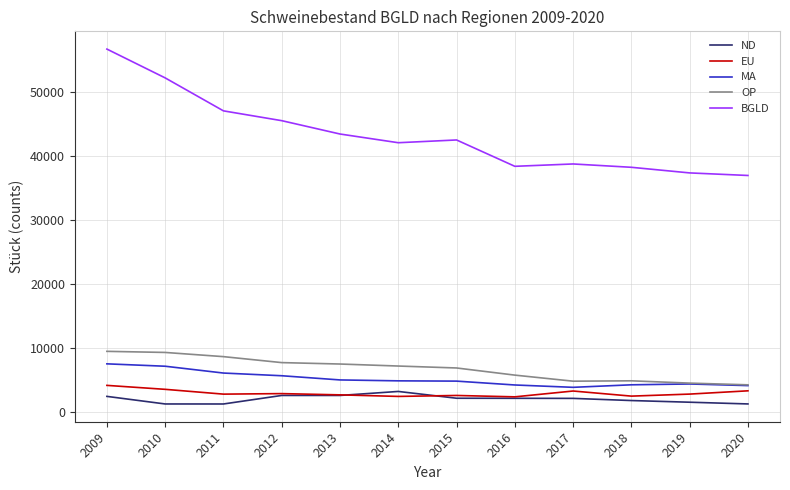

At which category is the sum across all series the highest?

2009